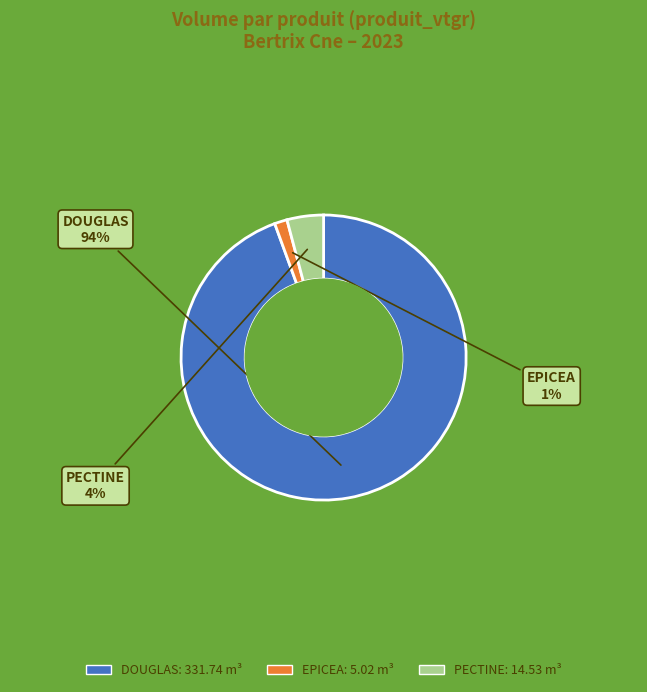

Count the number of slices in the pie.

3